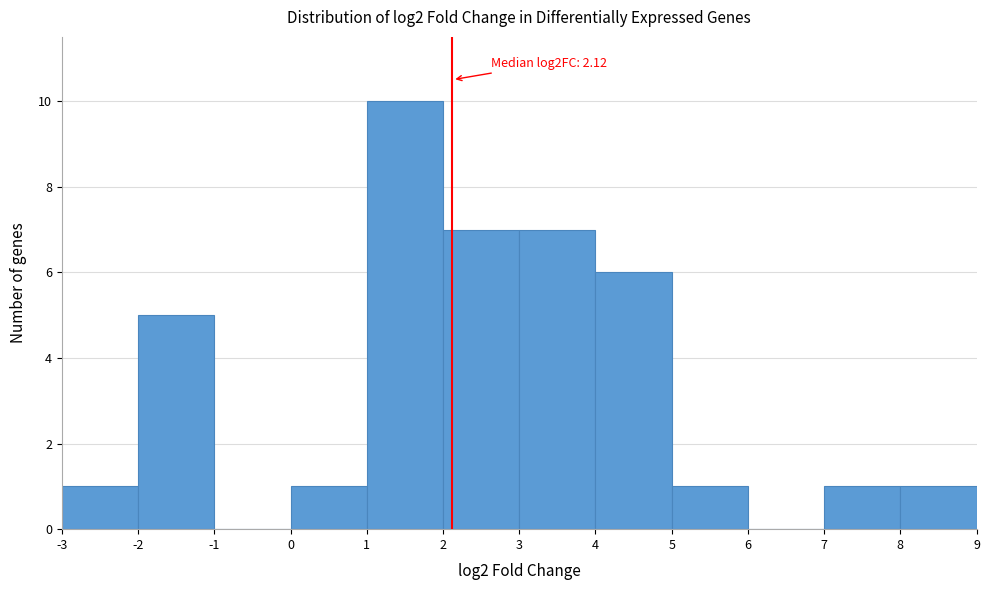

Which range on the x-axis has the tallest bar?

1 to 2